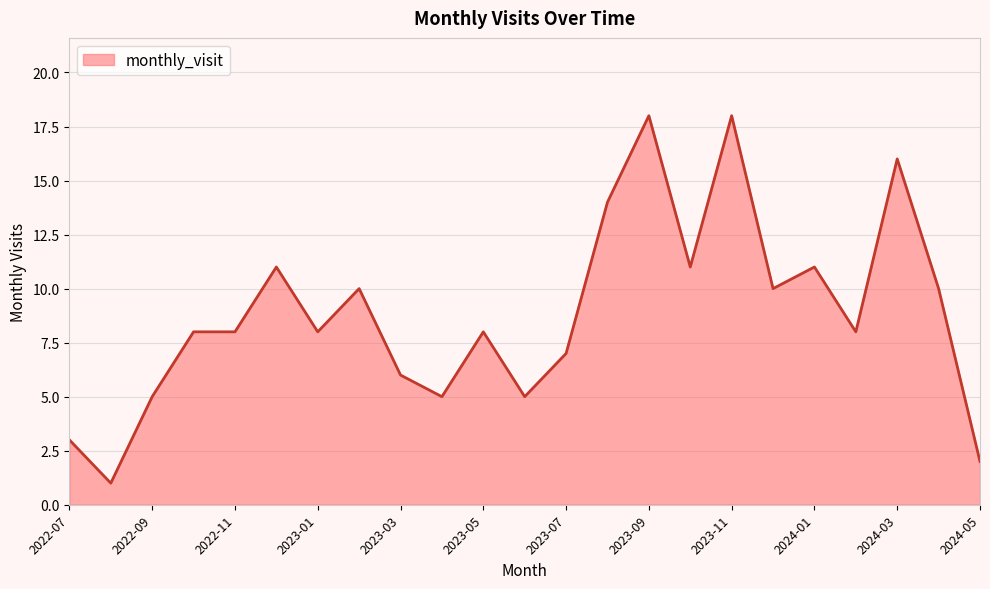

What is the difference between the maximum and minimum values?

17